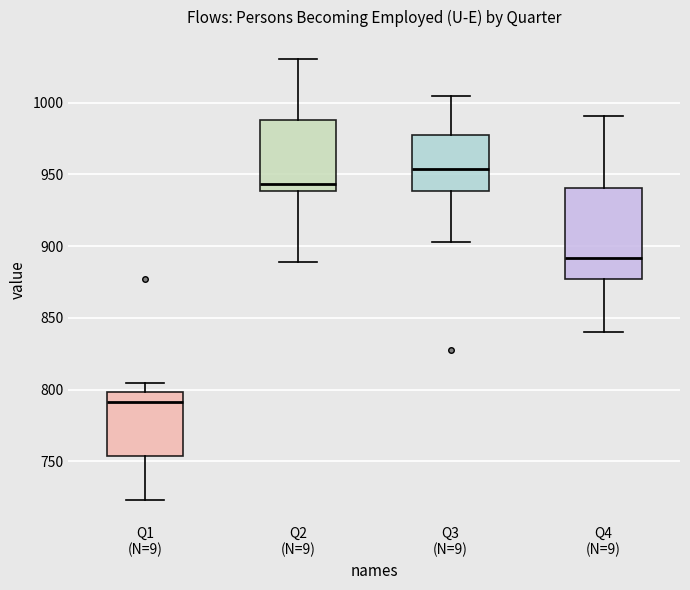

Which box's median line is the lowest?

Q1 (N=9)